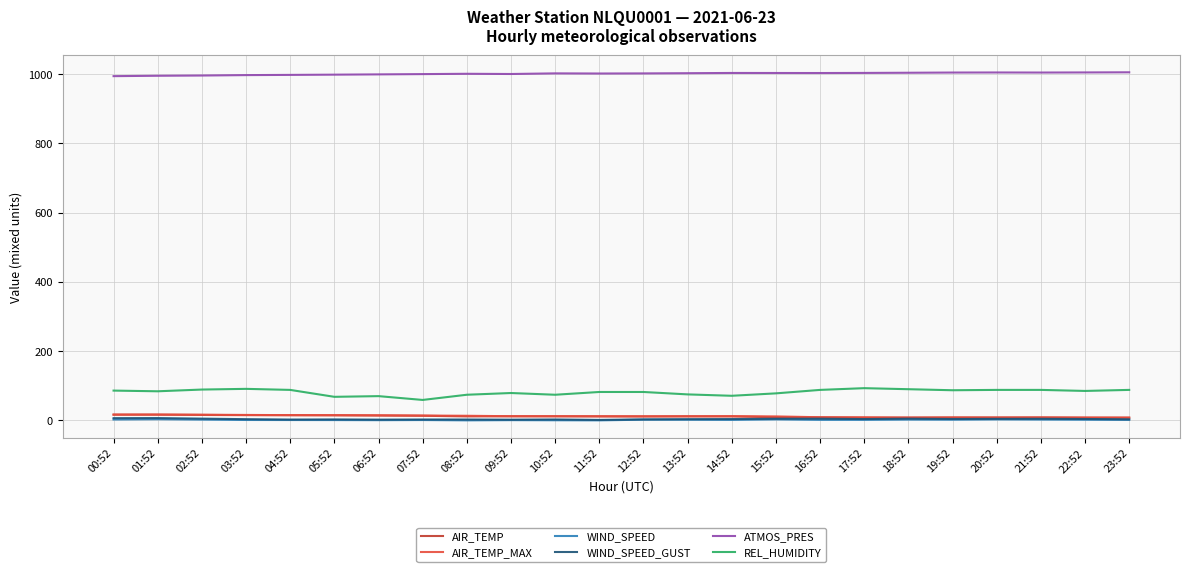

The value of REL_HUMIDITY at 08:52 is 74.0. True or false?

True